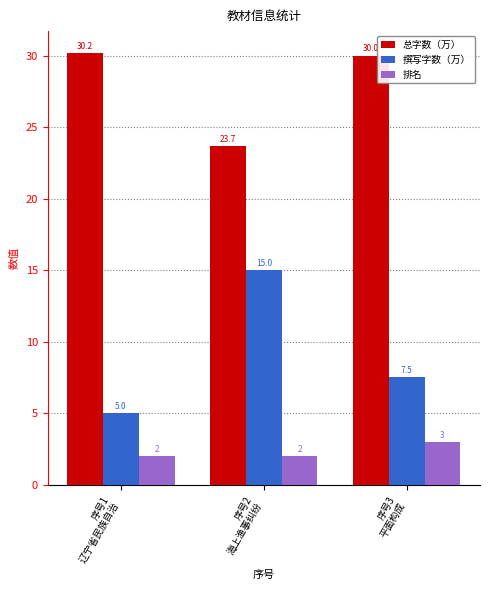

How many bars are there in total?

9